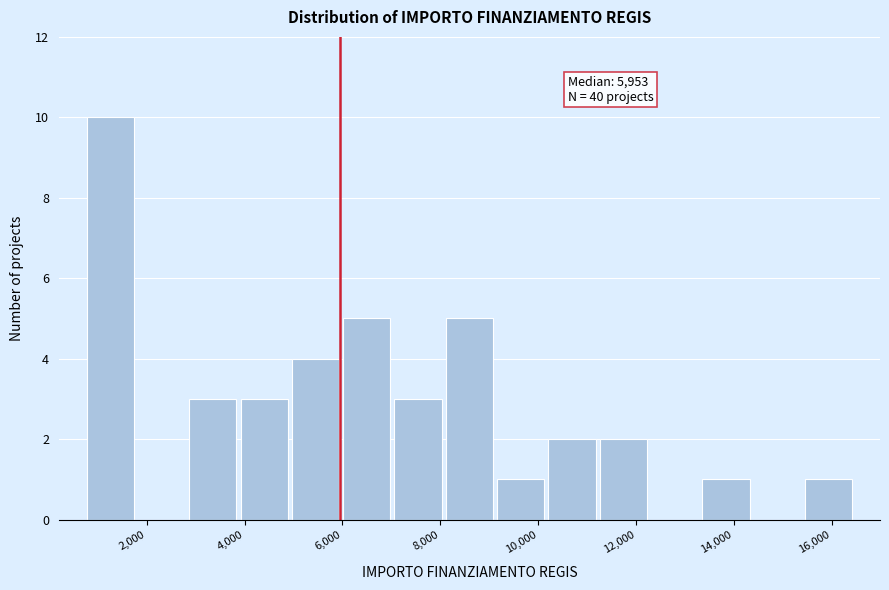

Which range on the x-axis has the tallest bar?

800 to 1800